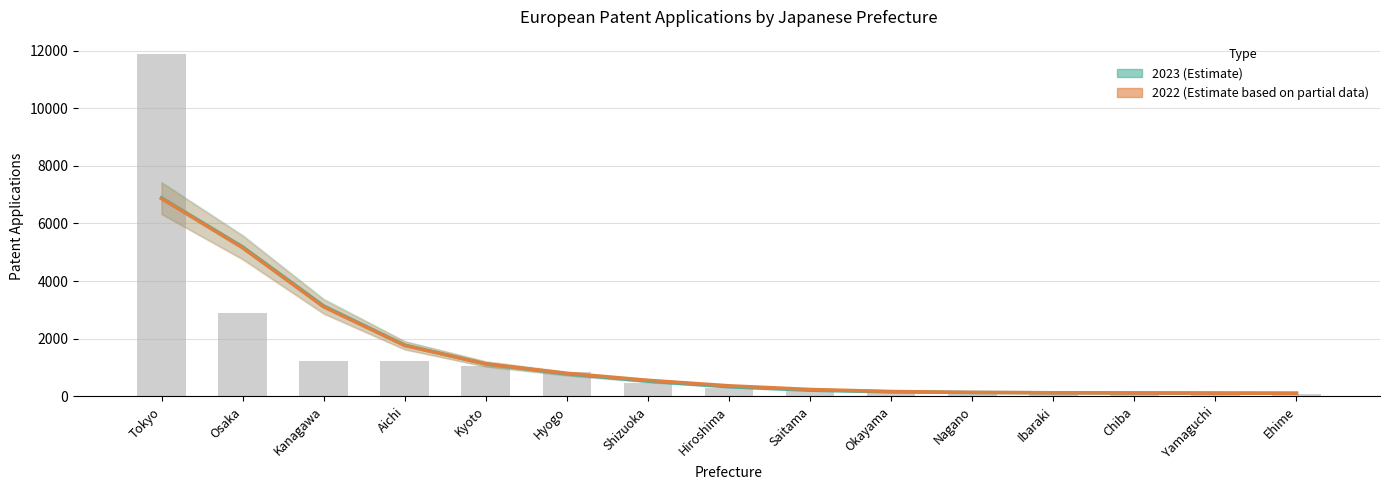

What is the sum of the values at Chiba and Saitama?

279